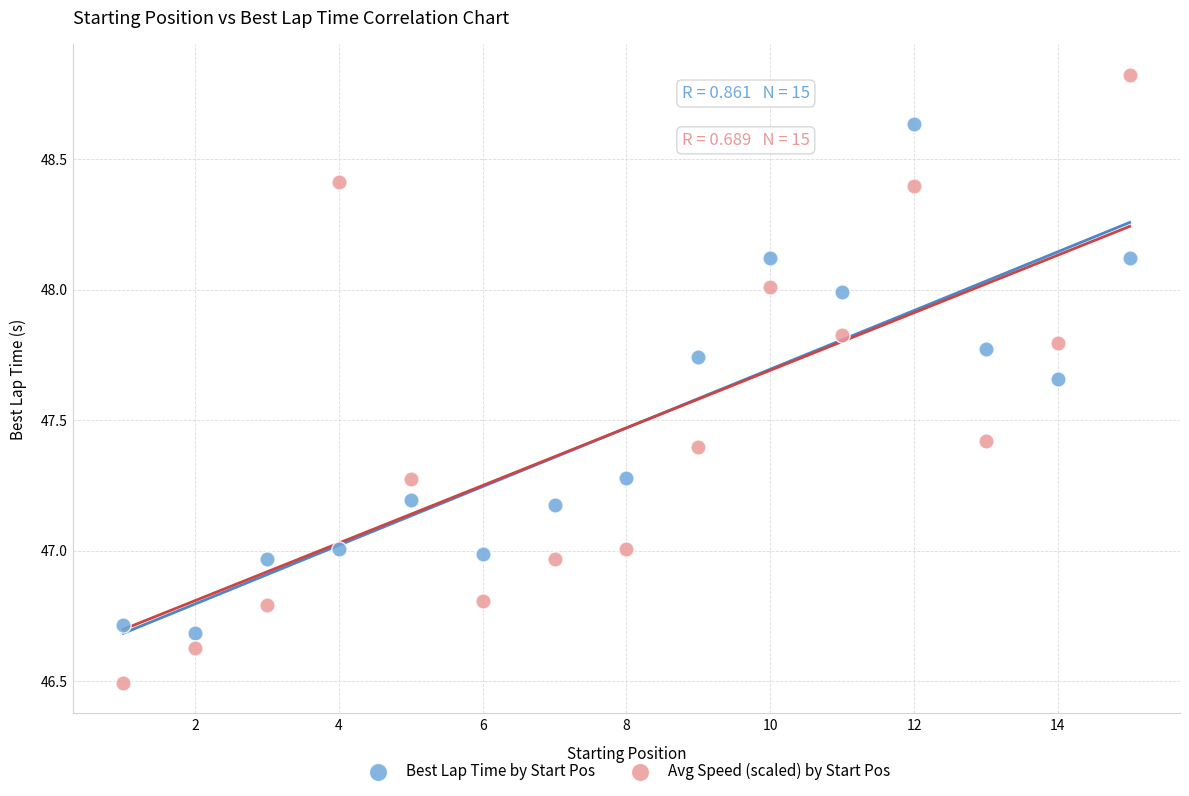

What is the X range (max minus min) for the scatter plot?

14.0